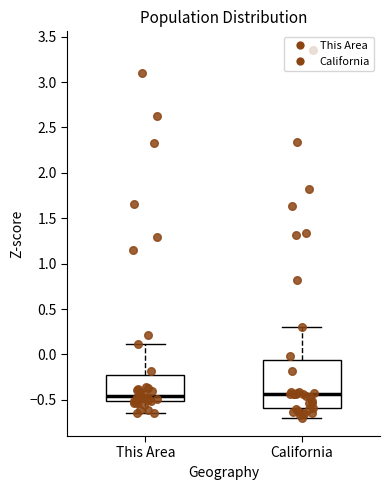

Reading left to right, read every box against the y-axis: the position of its median line, the range the box covers, and the ends of its whiskers. The values are not printed on the chart, so give them approximately, as read against the axis.

This Area: median -0.45, box -0.50 to -0.25, whiskers -0.65 to 0.10
California: median -0.45, box -0.60 to -0.05, whiskers -0.70 to 0.30